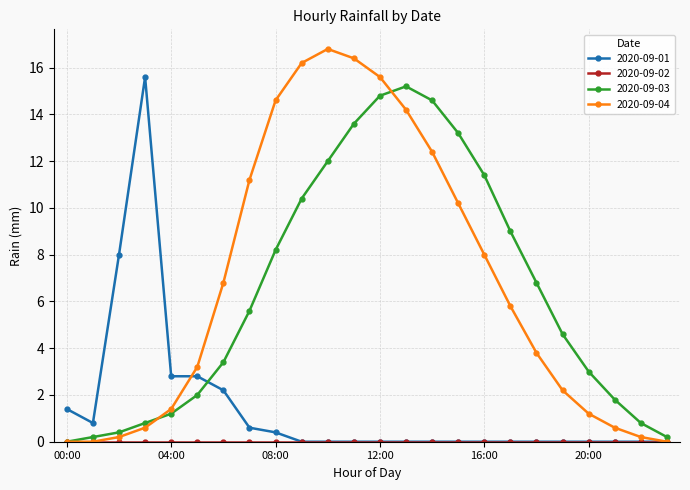

What is the difference between the maximum and second lowest values in the 2020-09-03 series?

15.0